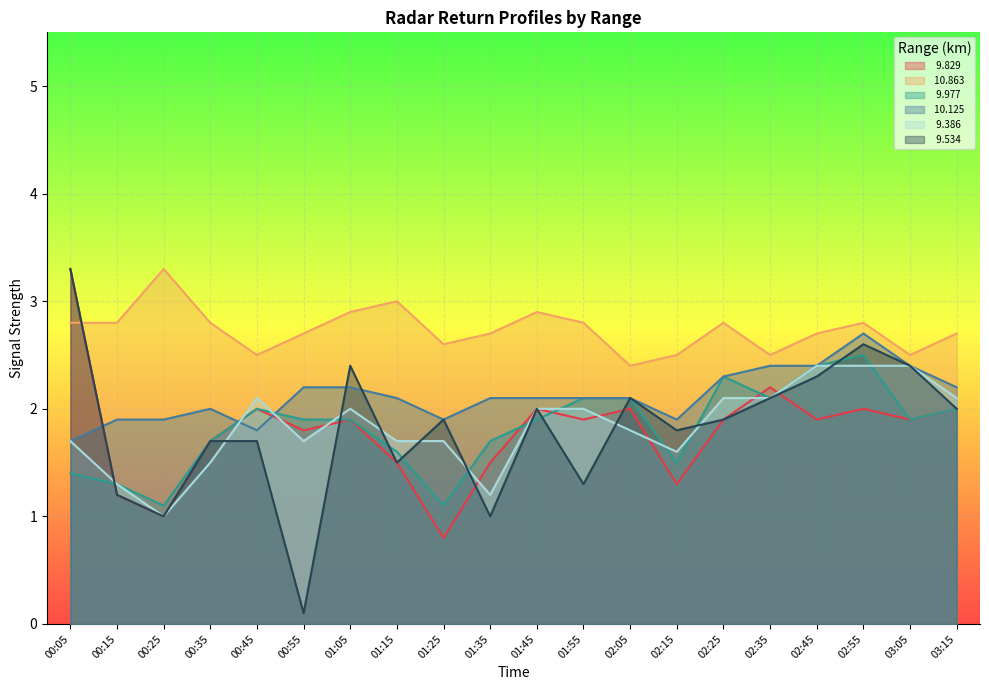

Rank the series at 01:45 from highest to lowest value.

 10.863,  10.125,   9.829,   9.386,   9.534,   9.977